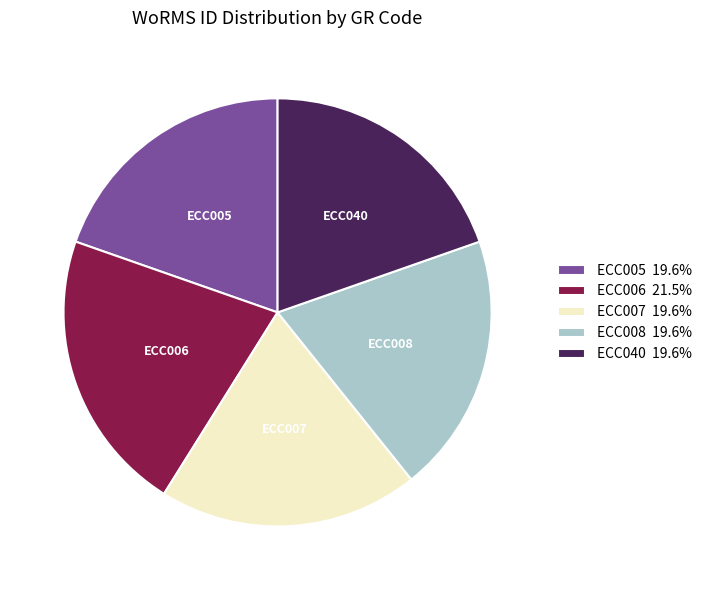

What is the ratio of the value at ECC006 to the value at ECC007?

1.1